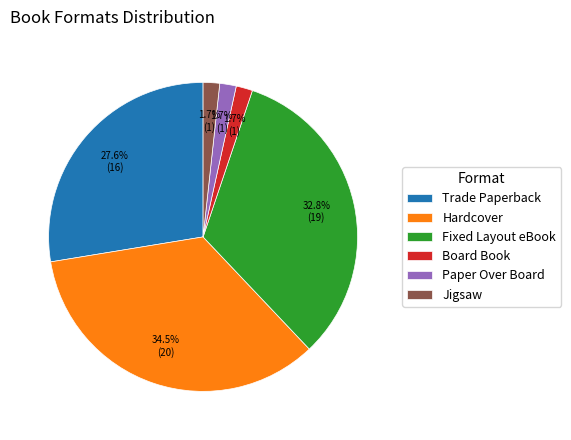

Count the number of slices in the pie.

6